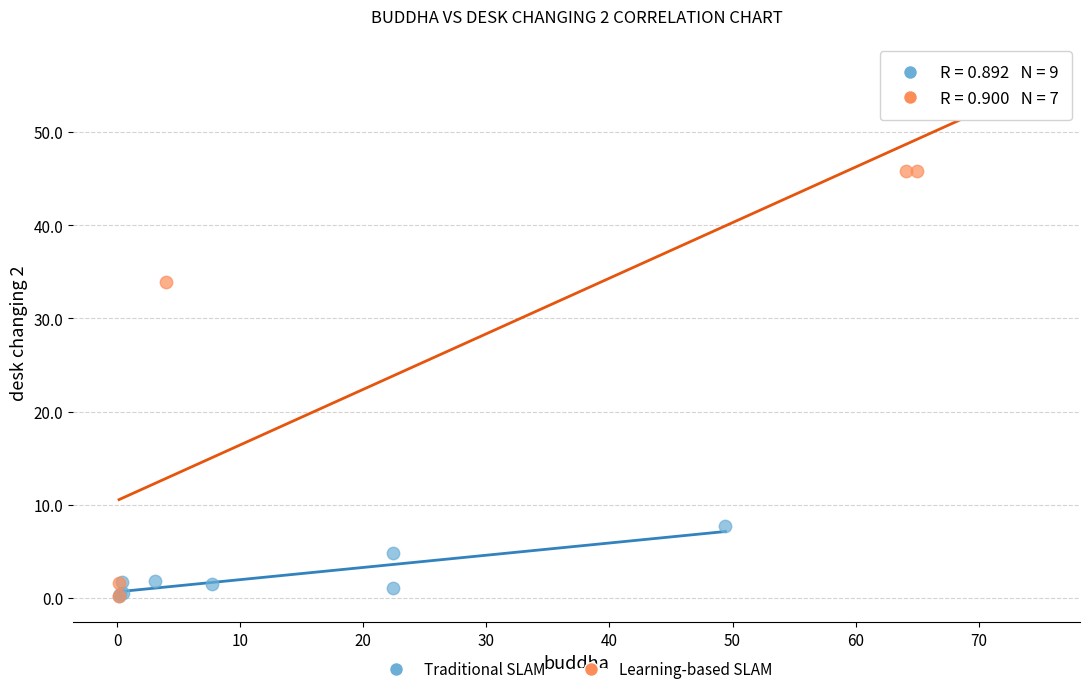

Which series reaches the maximum Y coordinate?

Learning-based SLAM